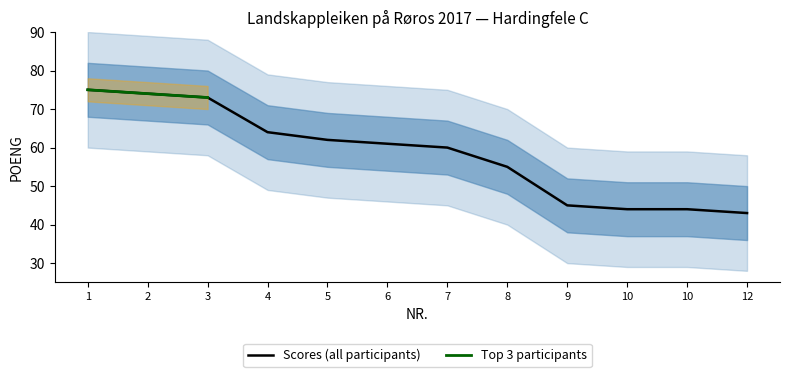

What is the difference between the values at 5 and 10?

18